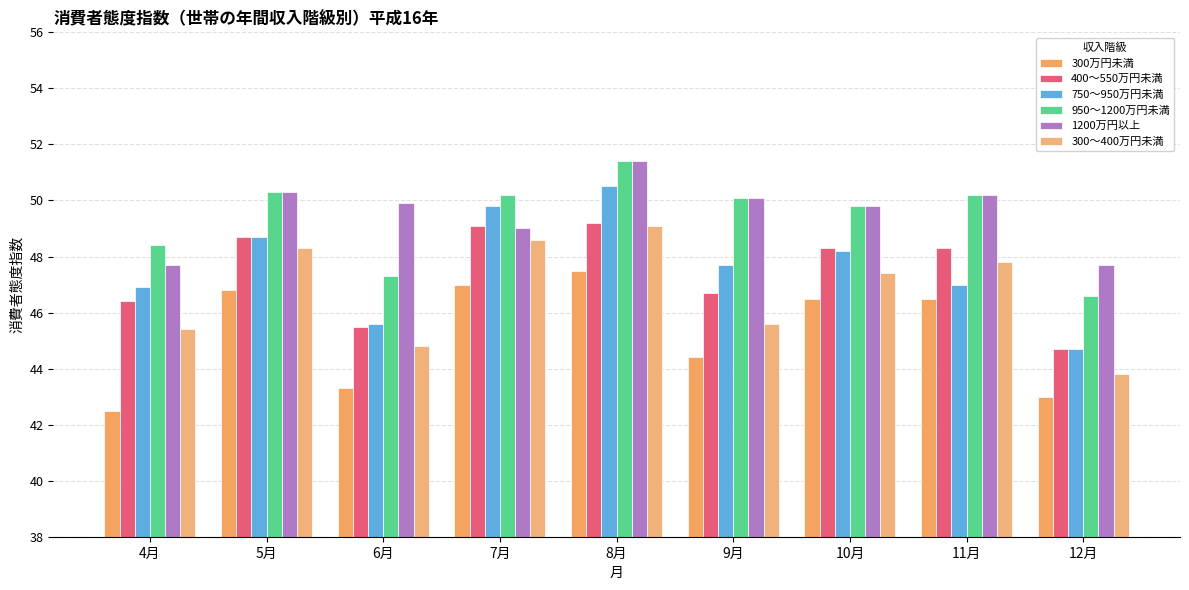

Rank the categories by 750～950万円未満 value from highest to lowest.

8月, 7月, 5月, 10月, 9月, 11月, 4月, 6月, 12月